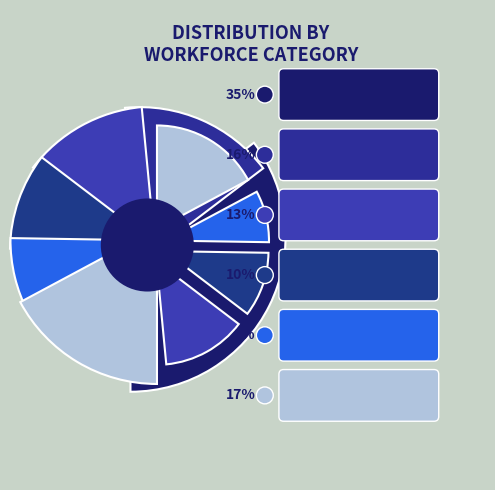

The 00 slice represents 24% of the pie. True or false?

False